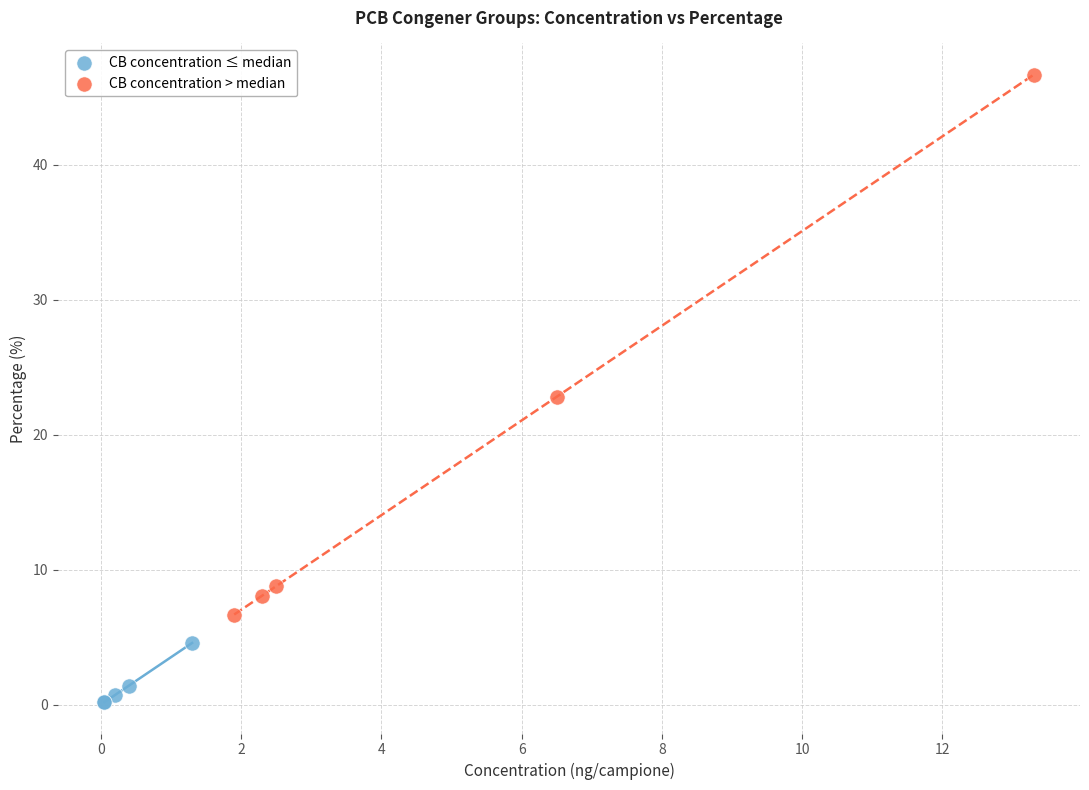

Which series contains the highest Y value?

CB concentration > median